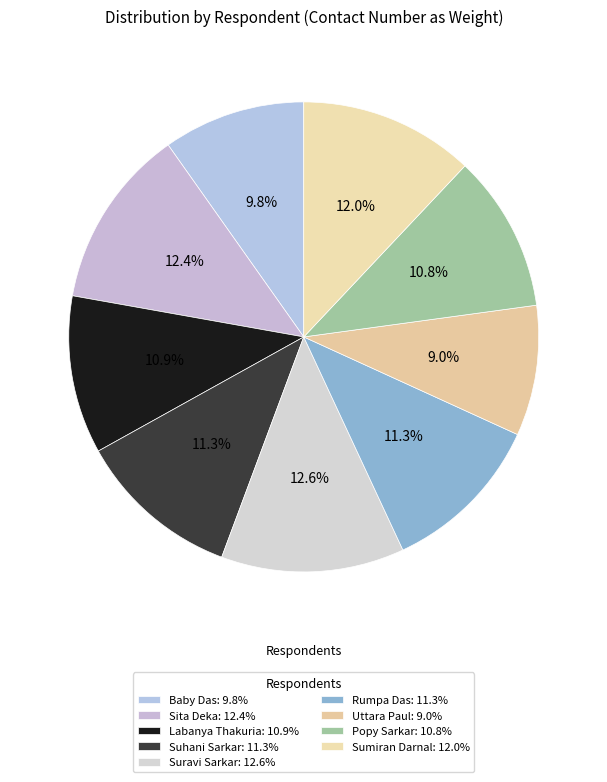

Is there any slice that represents more than half of the pie?

No